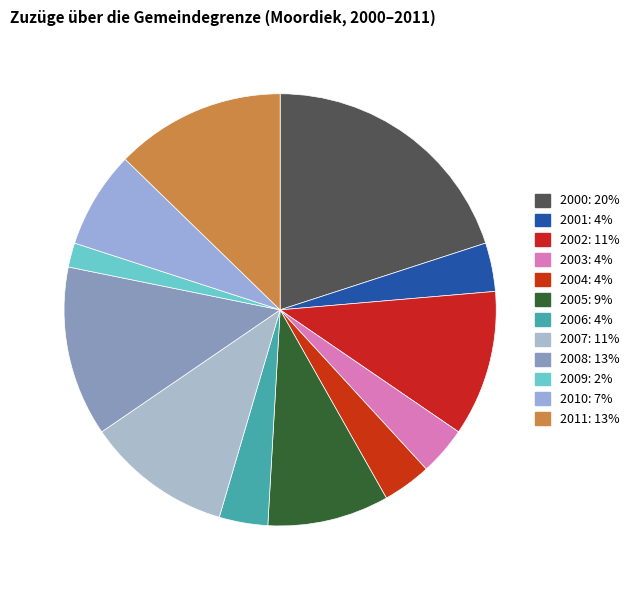

Is 2005 the majority of the pie?

No